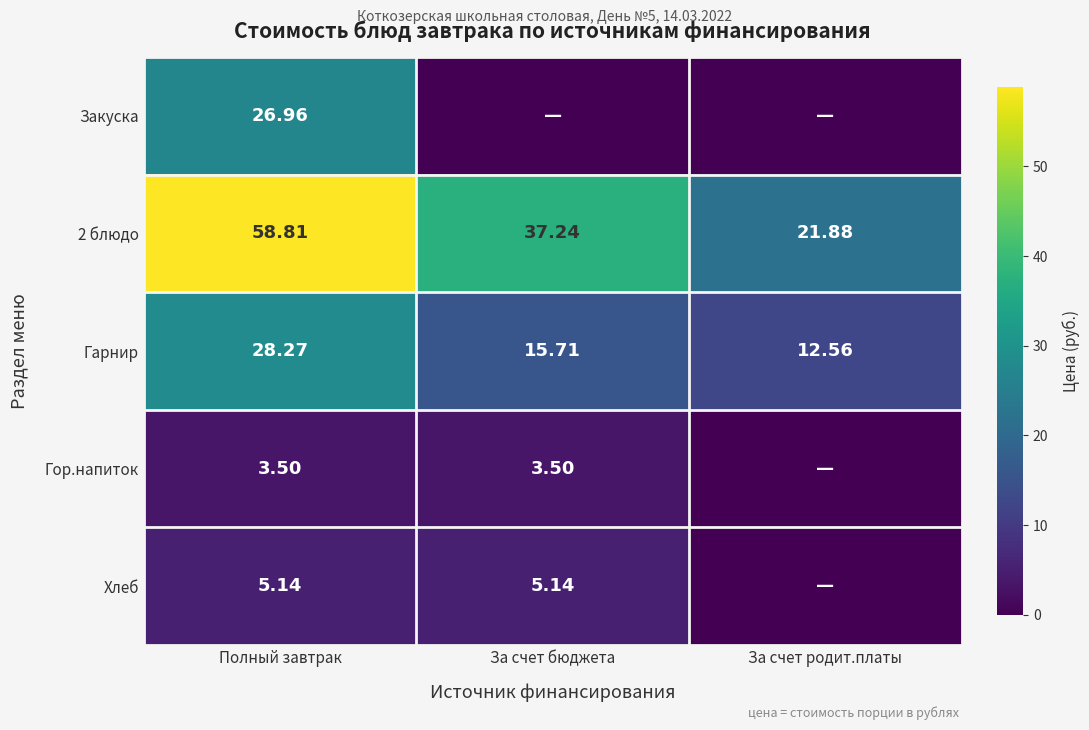

Where does the 2 блюдо series first go above 37?

Полный завтрак